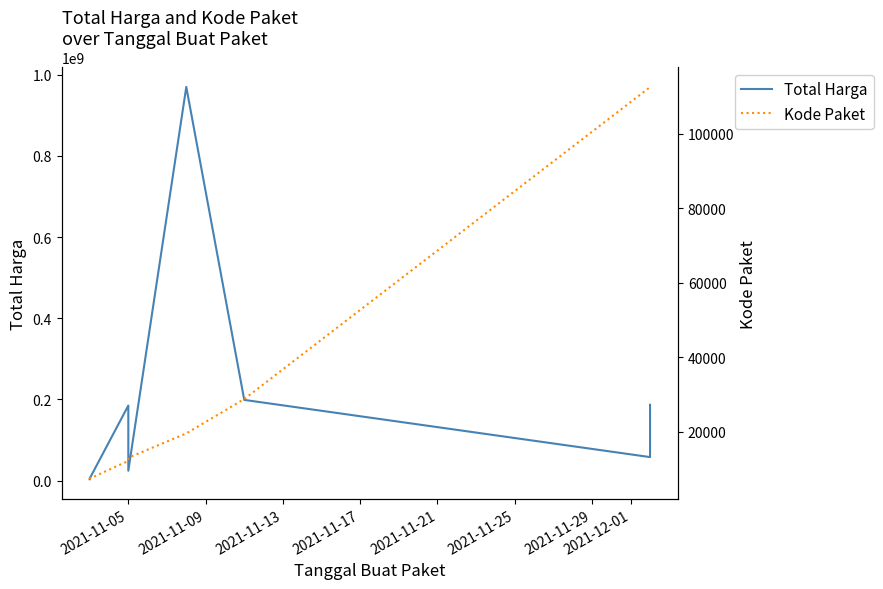

What position from the right is 2021-11-17?

5